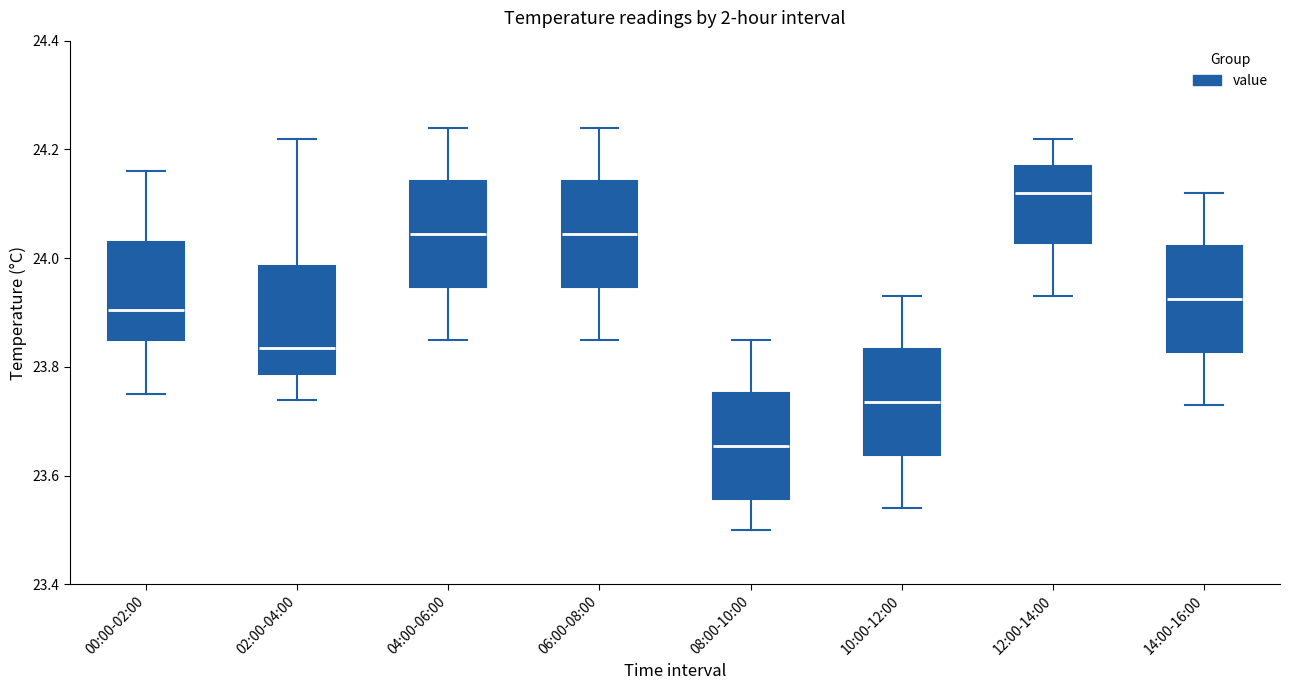

Reading left to right, transcribe this box plot: for each box, give where its median line is, the range the box spans, and where its two whiskers end, as read against the y-axis. The values are not printed on the chart, so give them approximately, as read against the axis.

00:00-02:00: median 23.90, box 23.86 to 24.04, whiskers 23.76 to 24.16
02:00-04:00: median 23.84, box 23.78 to 23.98, whiskers 23.74 to 24.22
04:00-06:00: median 24.04, box 23.94 to 24.14, whiskers 23.86 to 24.24
06:00-08:00: median 24.04, box 23.94 to 24.14, whiskers 23.86 to 24.24
08:00-10:00: median 23.66, box 23.56 to 23.76, whiskers 23.50 to 23.86
10:00-12:00: median 23.74, box 23.64 to 23.84, whiskers 23.54 to 23.94
12:00-14:00: median 24.12, box 24.02 to 24.18, whiskers 23.94 to 24.22
14:00-16:00: median 23.92, box 23.82 to 24.02, whiskers 23.74 to 24.12